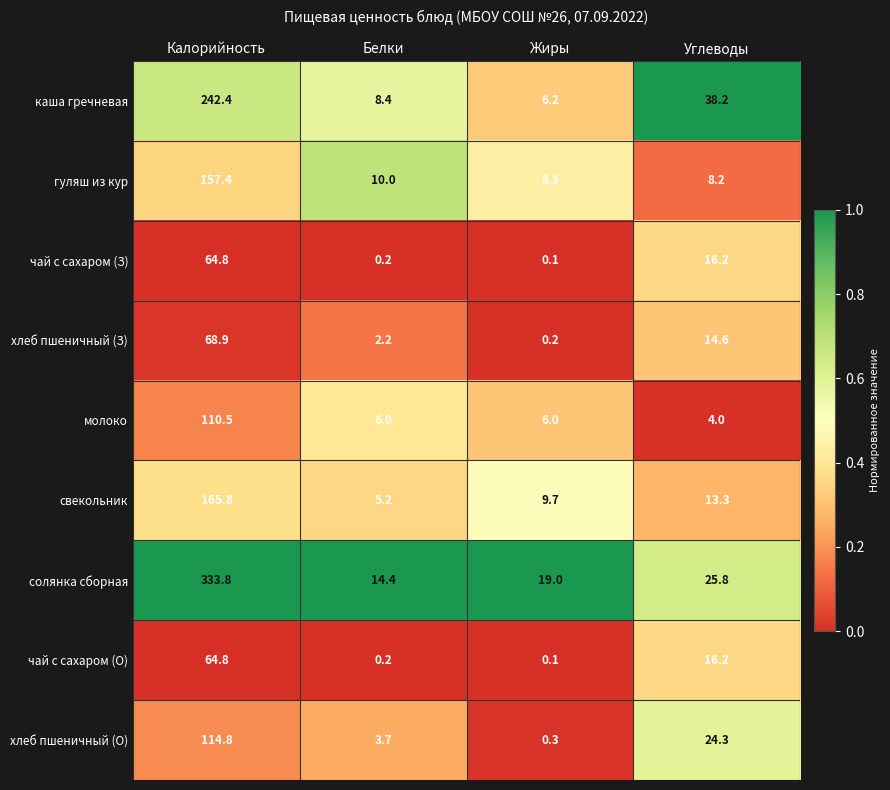

Is it true that чай с сахаром (О) equals 16.2 at Углеводы?

True